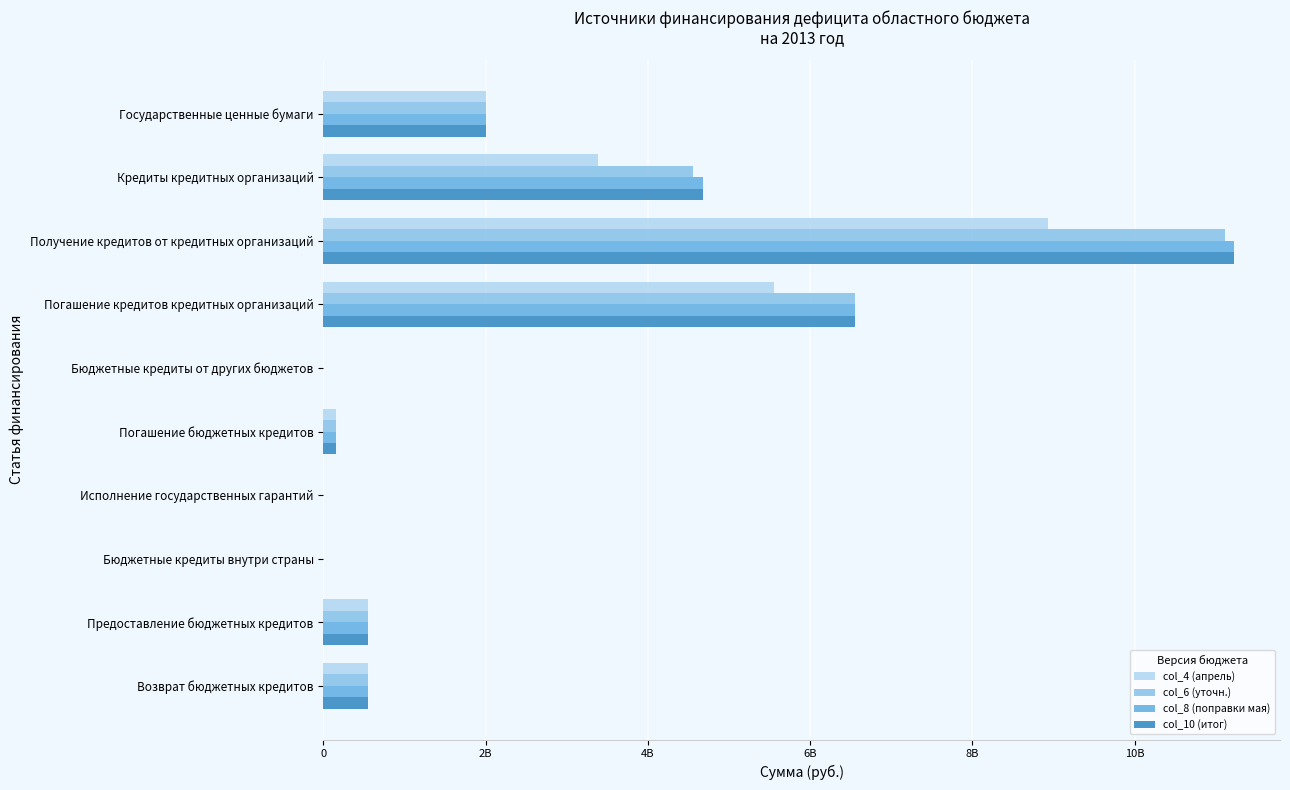

What are all the series names shown in the legend?

col_4 (апрель), col_6 (уточн.), col_8 (поправки мая), col_10 (итог)